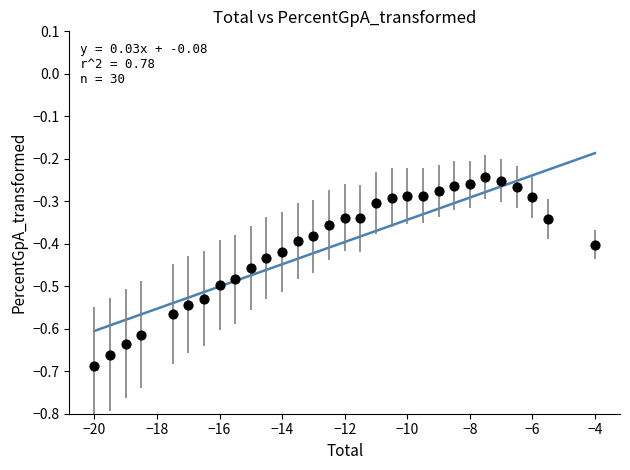

What is the range of Y values (max minus min)?

0.4